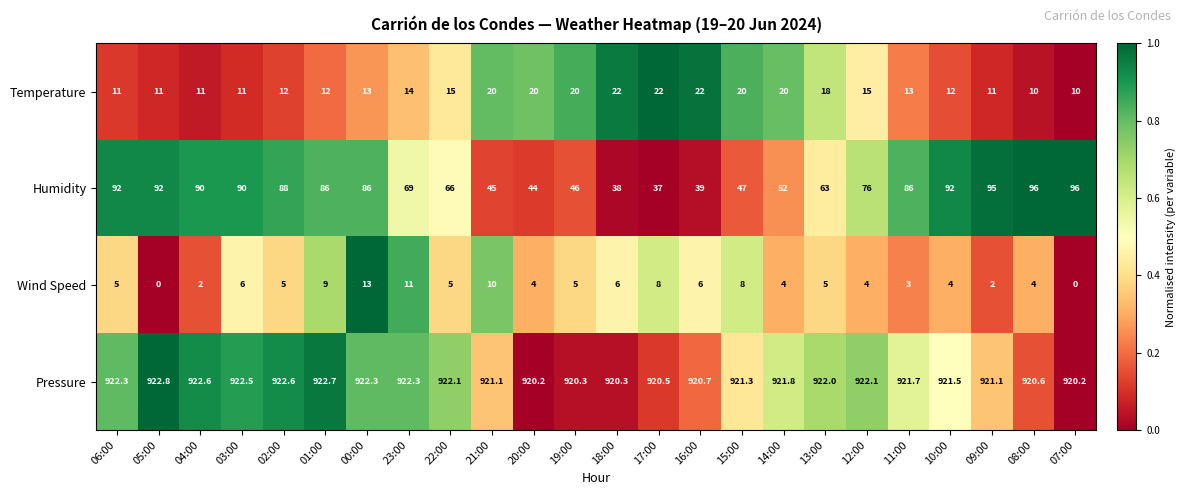

Rank the series by their maximum value, from highest to lowest.

Pressure, Humidity, Temperature, Wind Speed